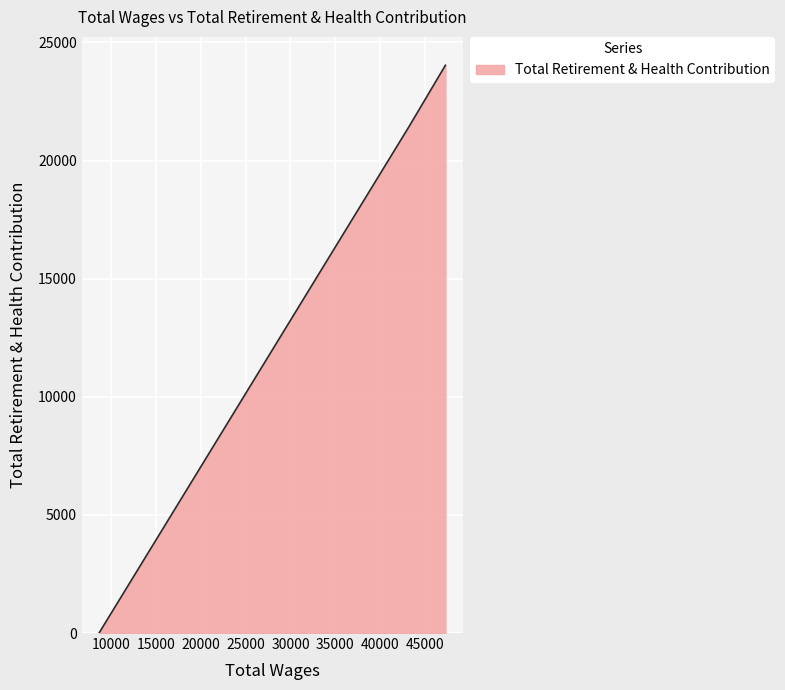

What is the difference between the maximum and minimum values?

24034.0